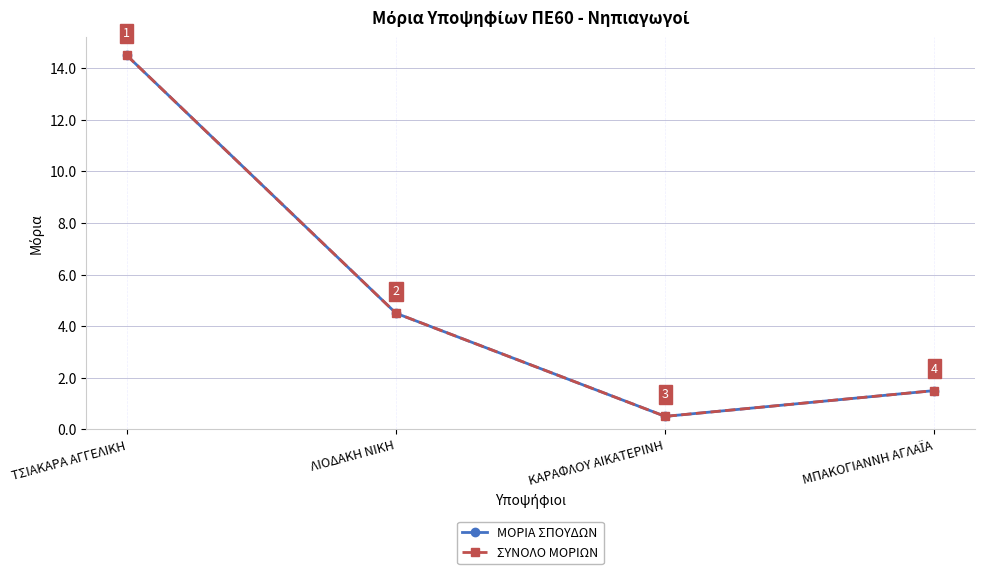

Does the chart have visible grid lines?

Yes